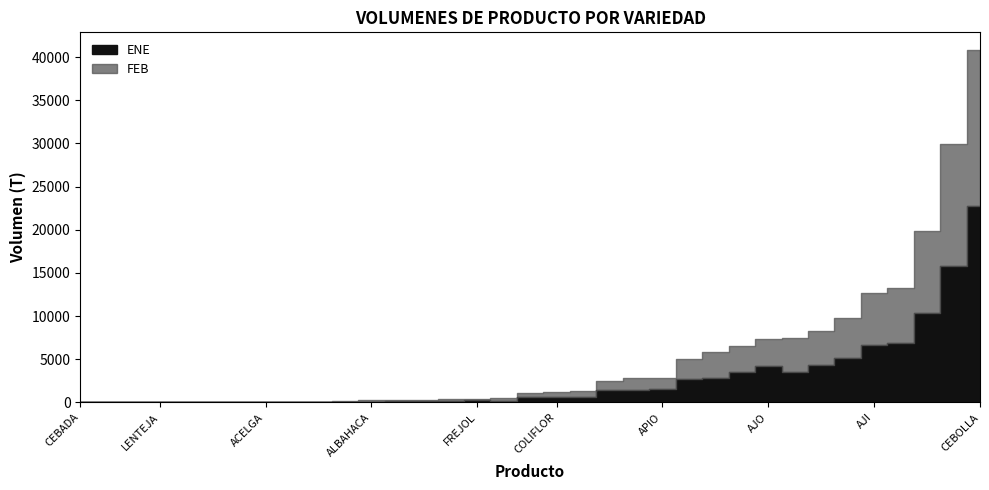

At NABO, list the series in order from smallest to largest.

FEB, ENE